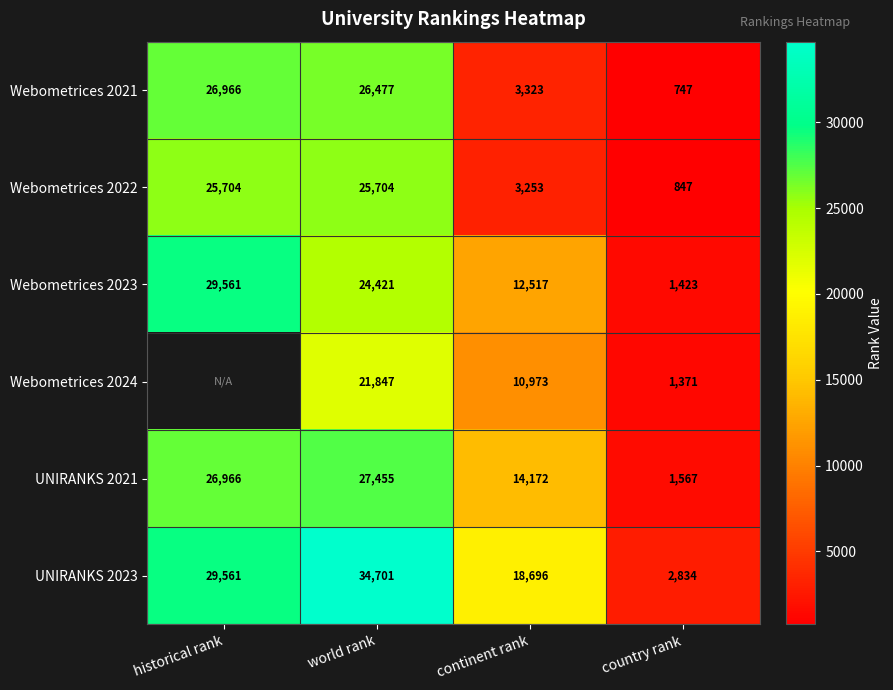

What is the difference between the maximum and minimum values in the UNIRANKS 2023 series?

31867